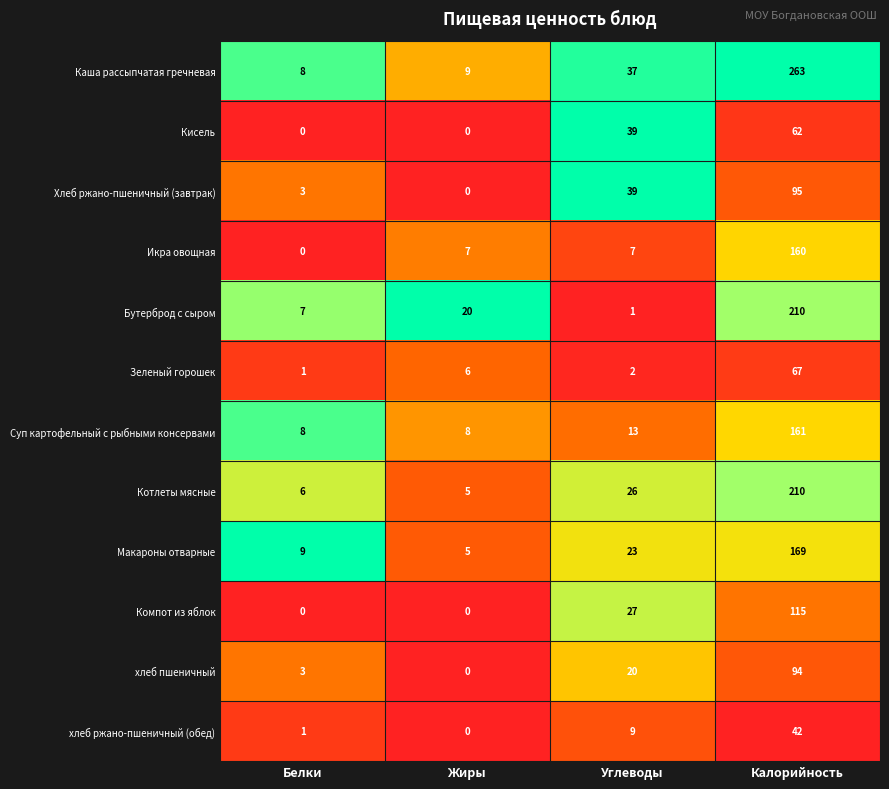

What is the total value across all series at Белки?

46